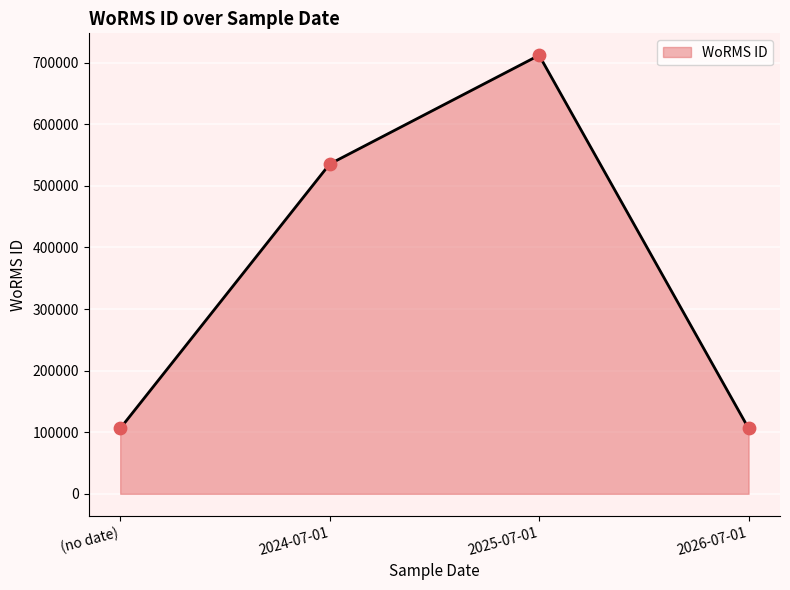

What is the change in value from (no date) to 2026-07-01?

+93